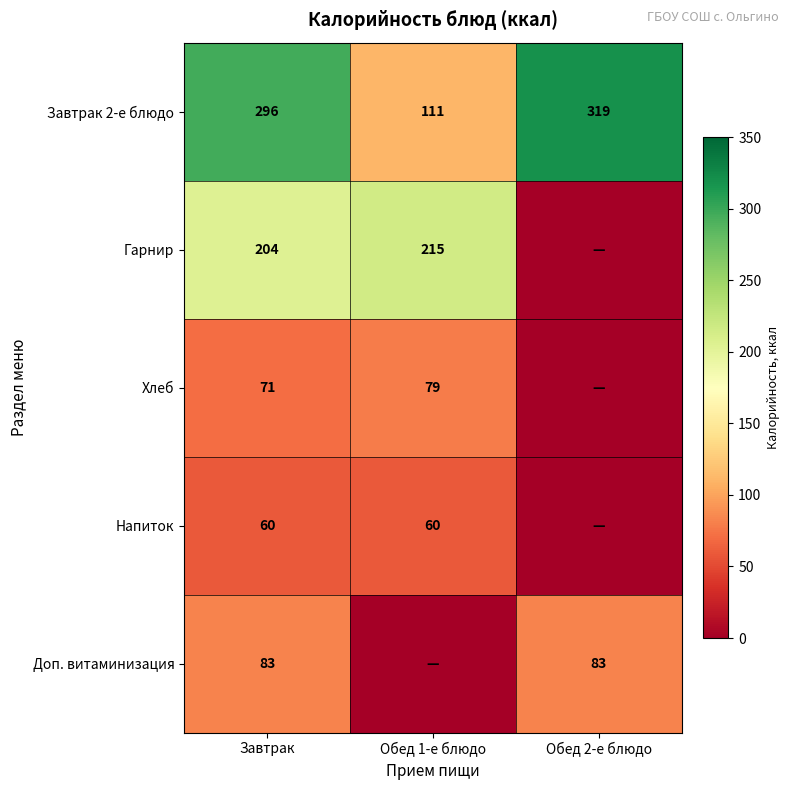

What is the average value of the Завтрак 2-е блюдо series?

242